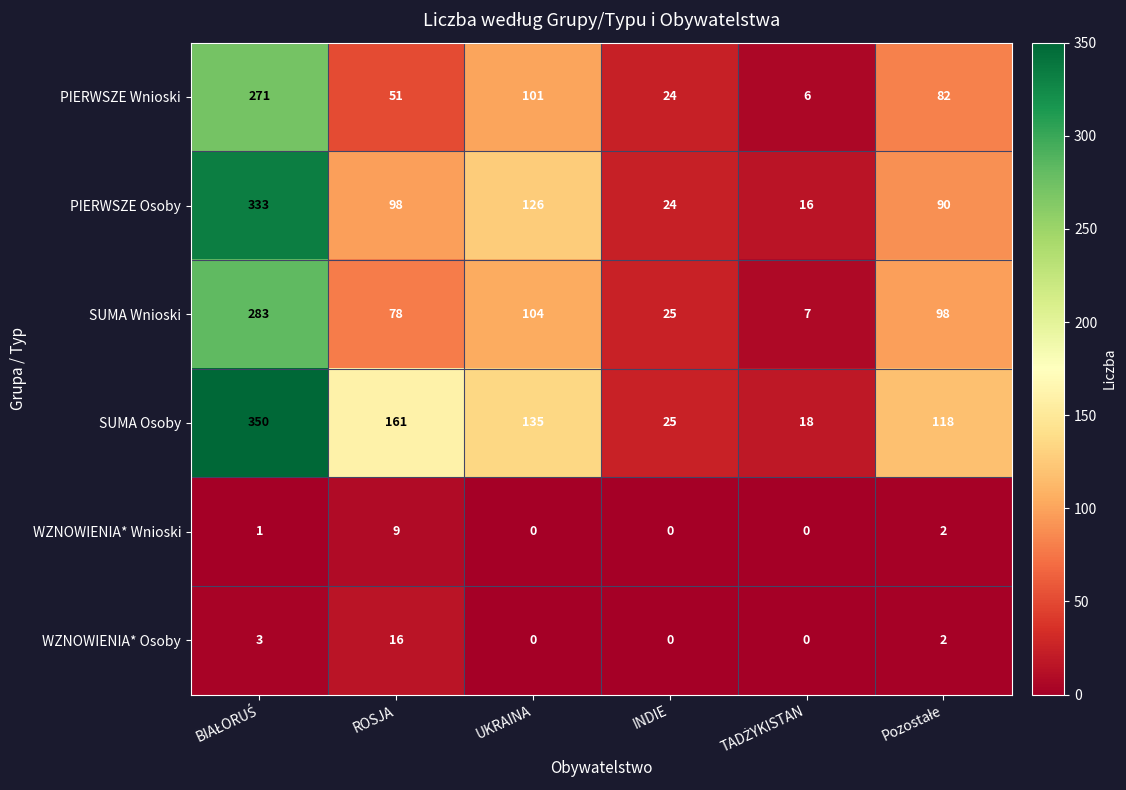

Which series has the widest spread of values?

SUMA Osoby